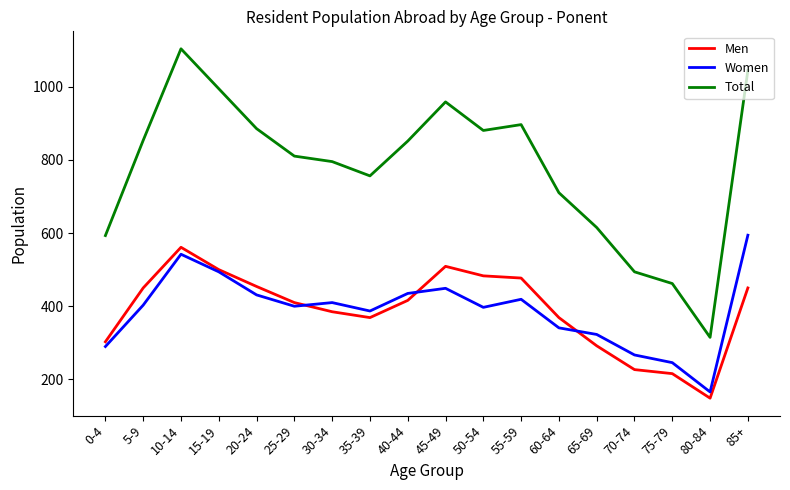

Which category has the highest value in the Women series?

85+